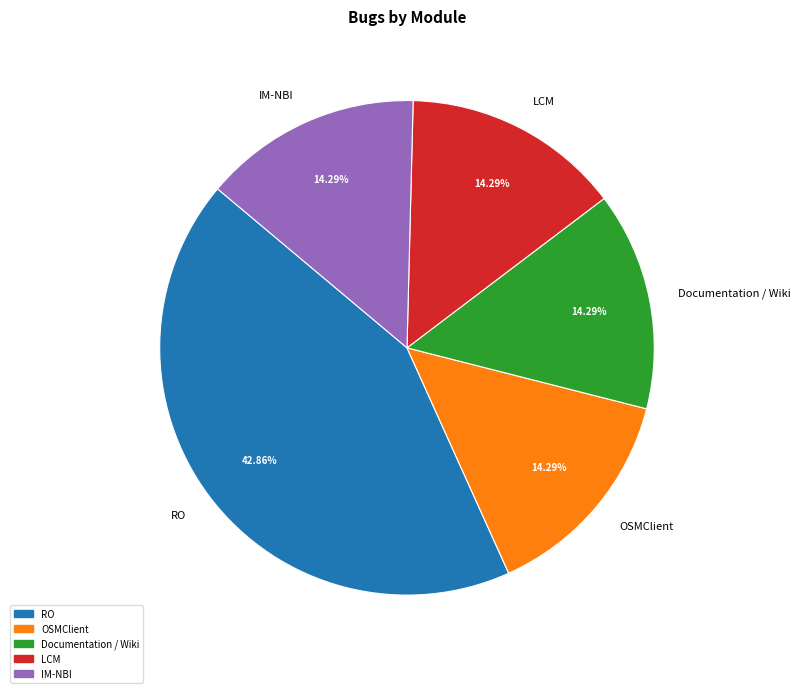

Is it true that IM-NBI is 14% of the pie?

True